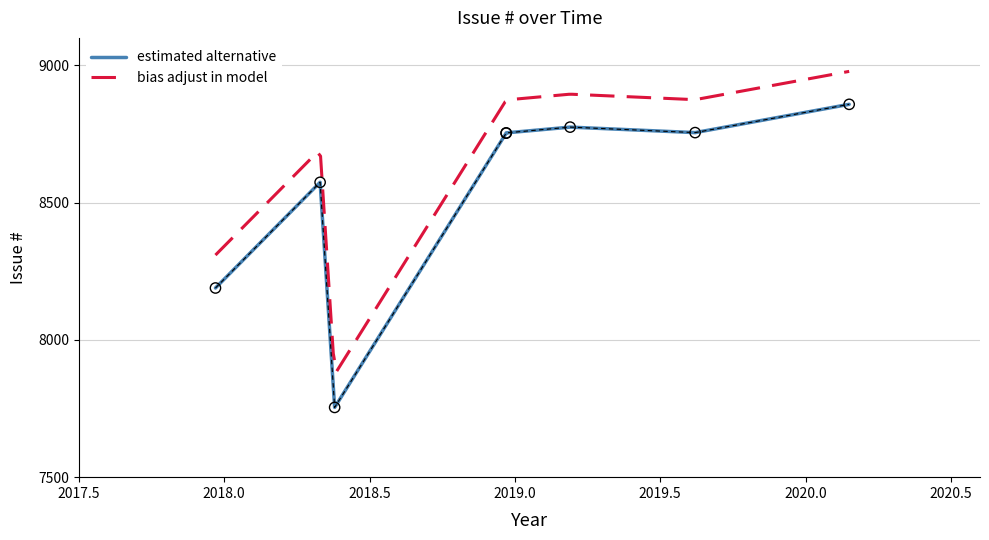

What is the ratio of the value at 2017-12-20 to the value at 2018-12-19?

0.9